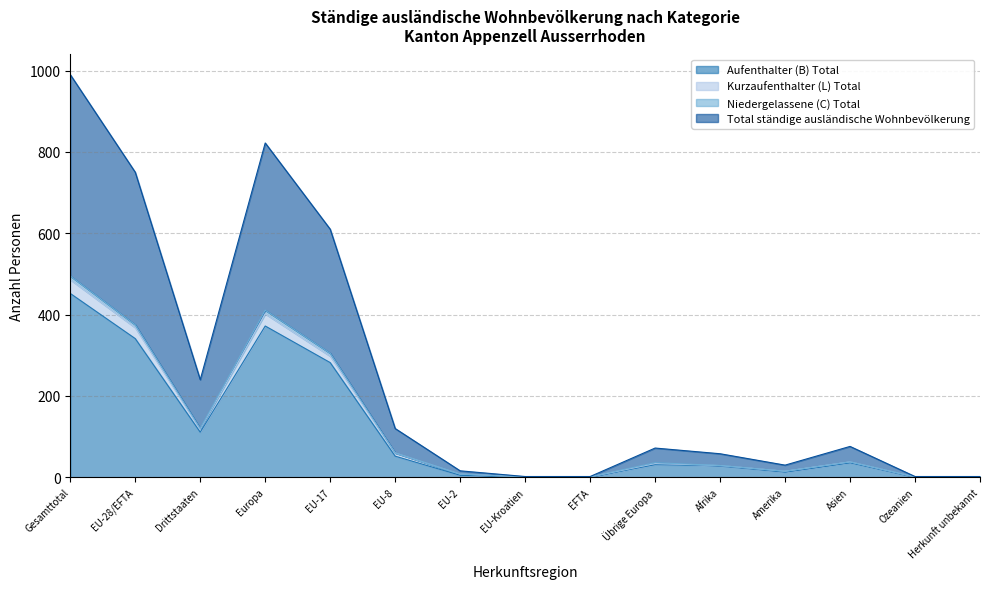

At which category does Kurzaufenthalter (L) Total reach its first local valley?

Drittstaaten